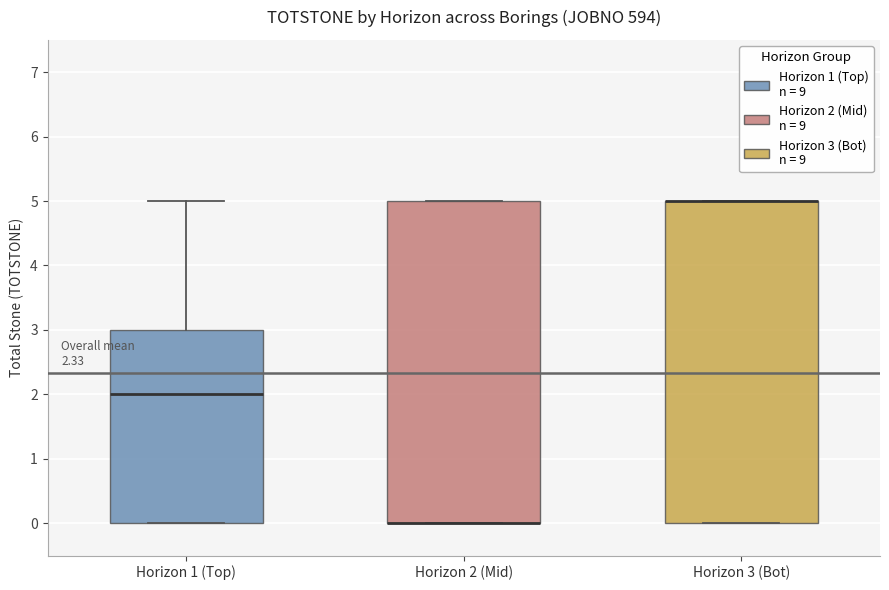

Where is the upper edge of the box for Horizon 3 (Bot) on the y-axis? The values are not printed on the chart, so give them approximately, as read against the axis.

5